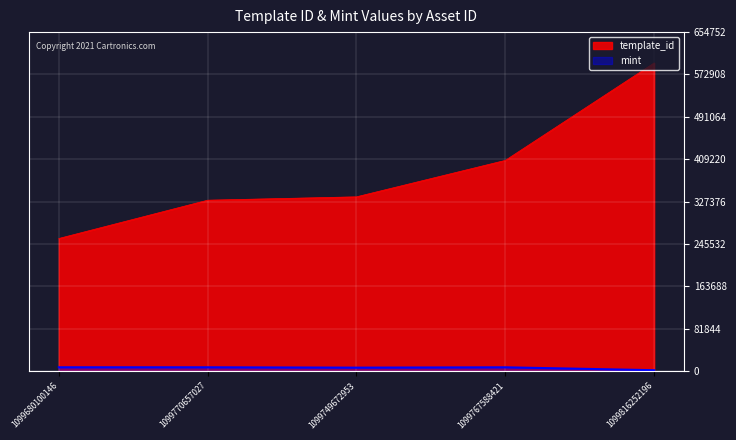

True or false: mint and template_id cross at least once.

False